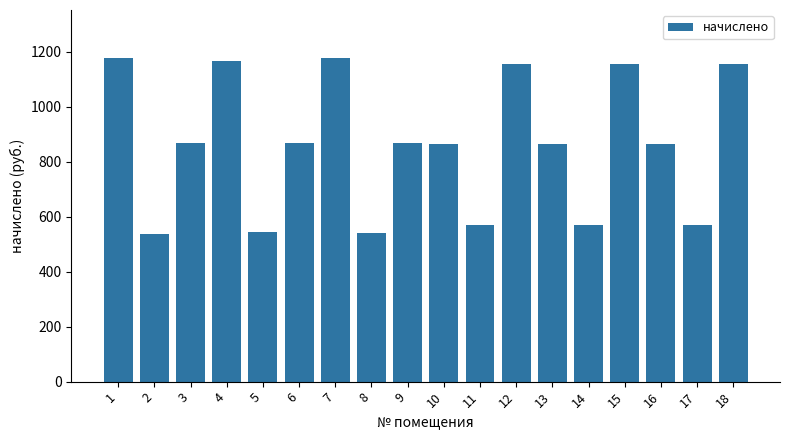

What is the minimum value shown in the chart?

537.4